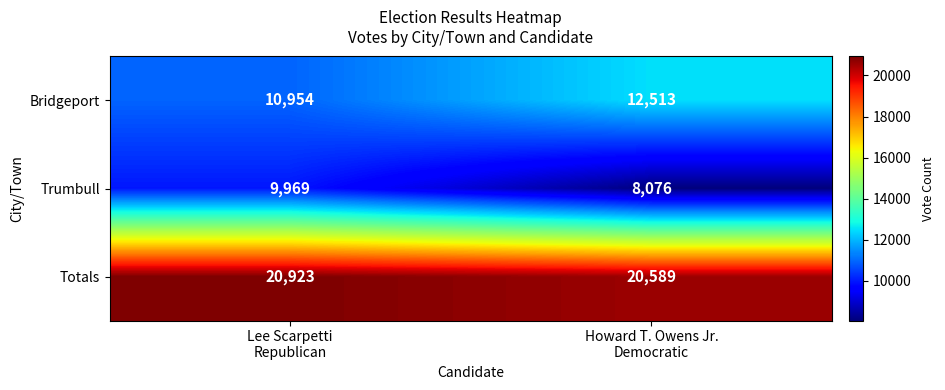

How many data points does each series have?

2